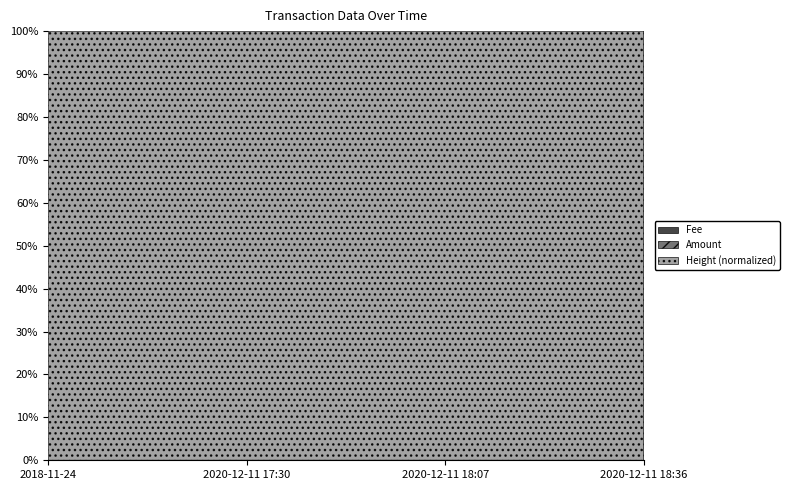

Where is Amount nearest to the value 0?

2020-12-11 18:36